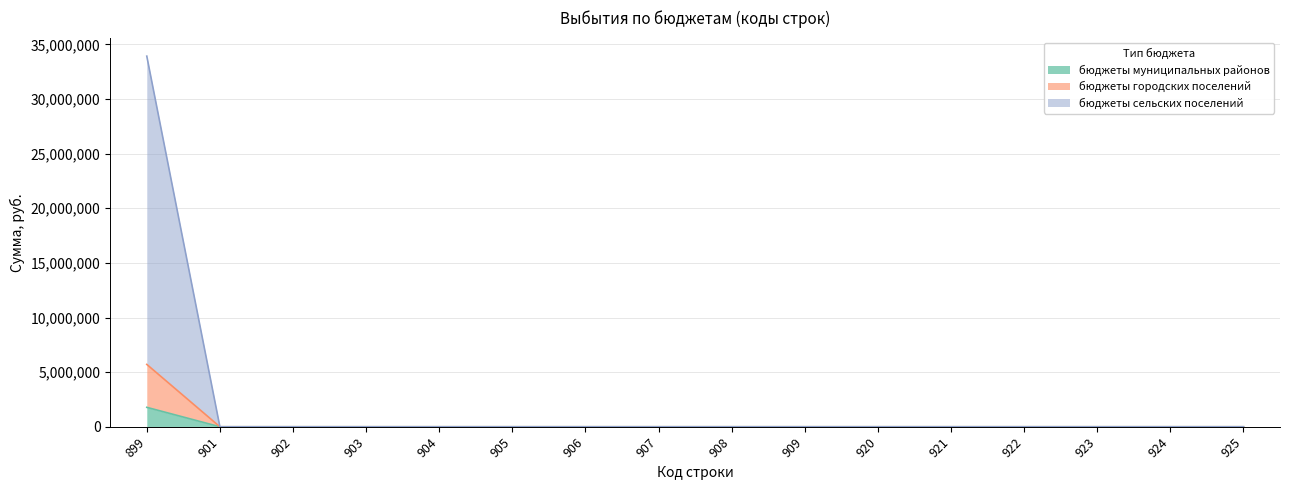

At 901, list the series in order from largest to smallest.

бюджеты муниципальных районов, бюджеты городских поселений, бюджеты сельских поселений